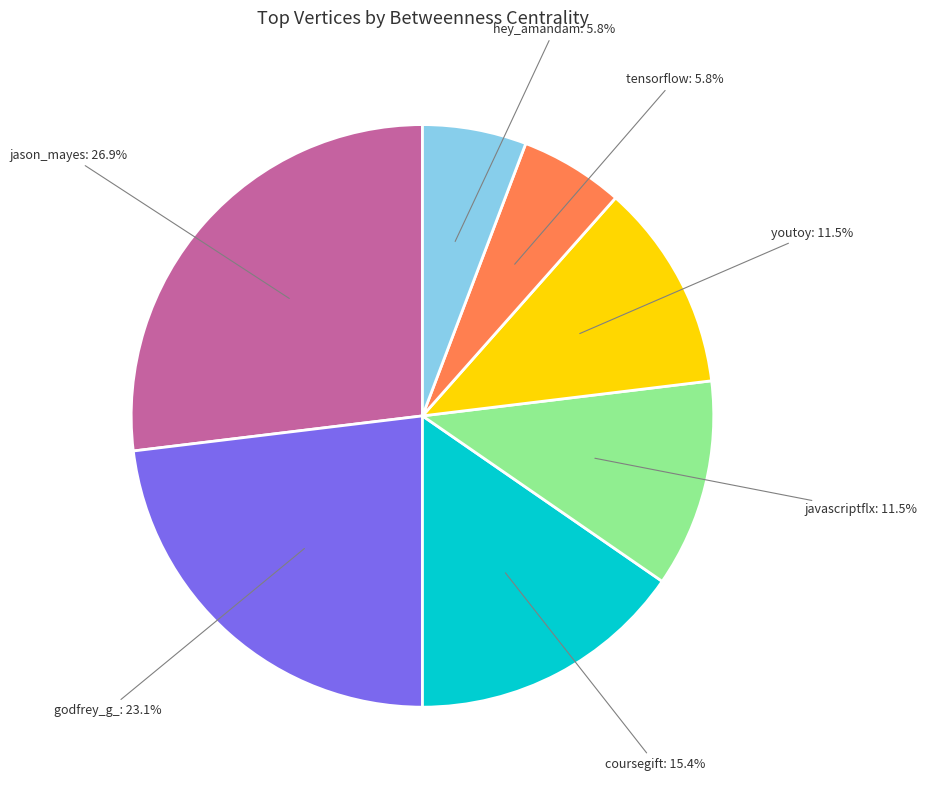

Between tensorflow and godfrey_g_, which is larger?

godfrey_g_